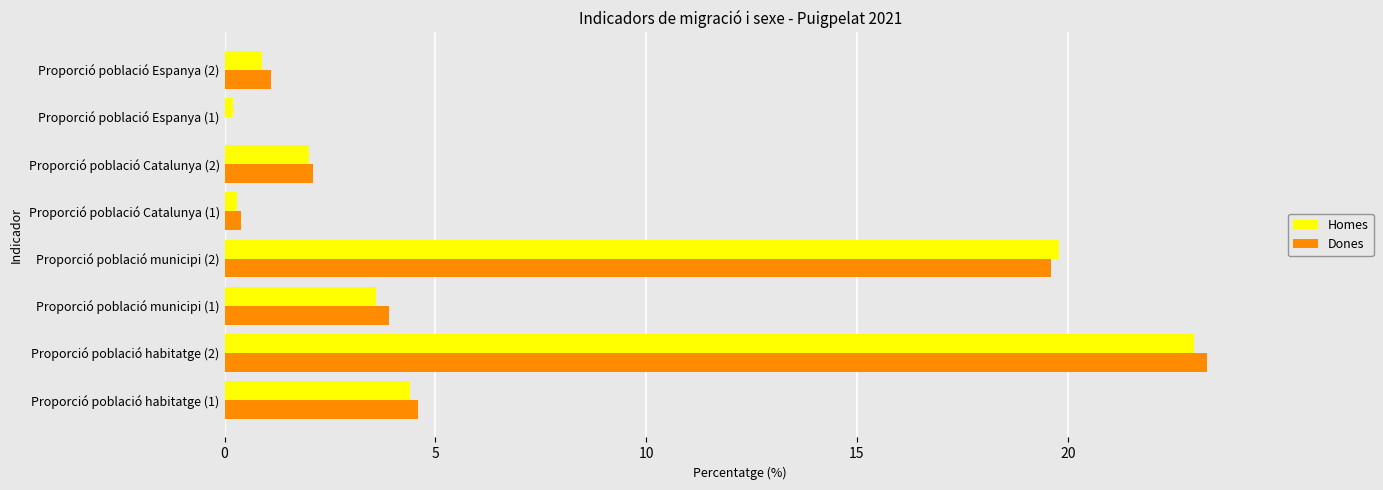

Is it true that Dones equals 40.5 at Proporció població habitatge (2)?

False